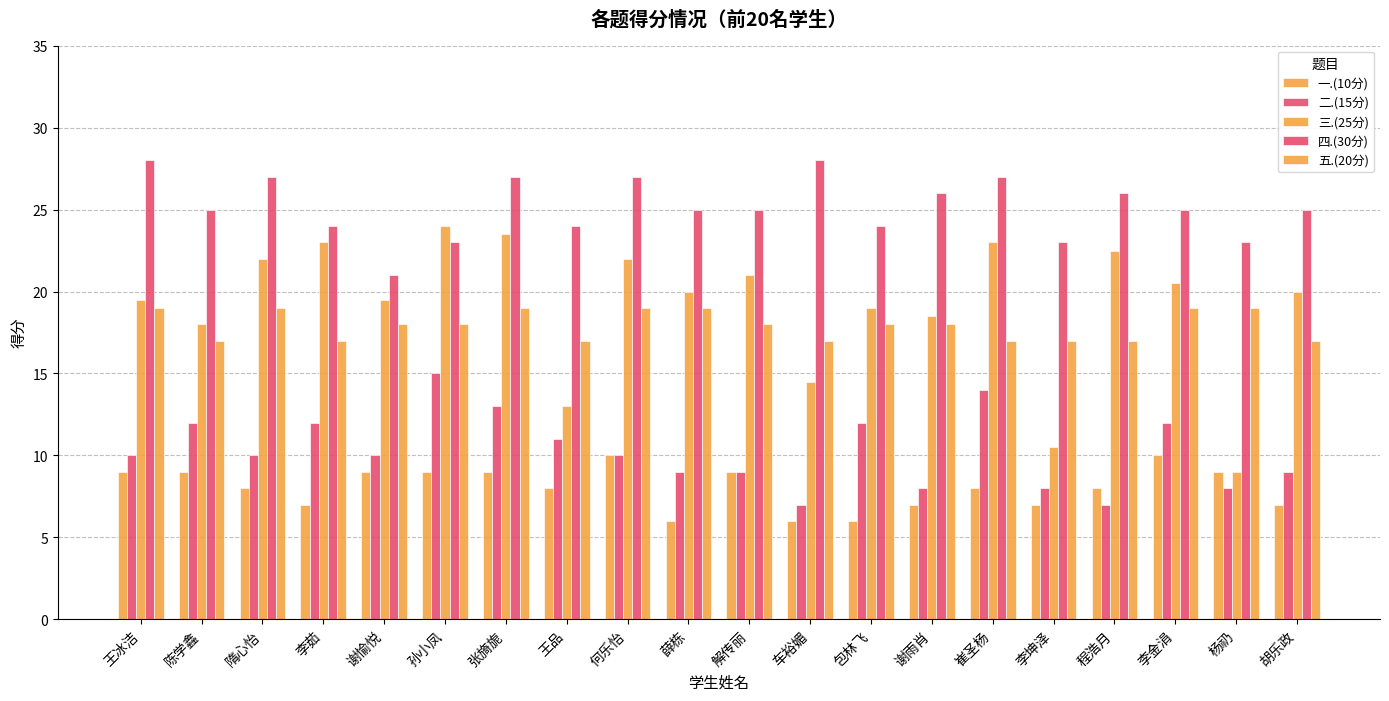

Which category has the highest value across all series?

王冰洁